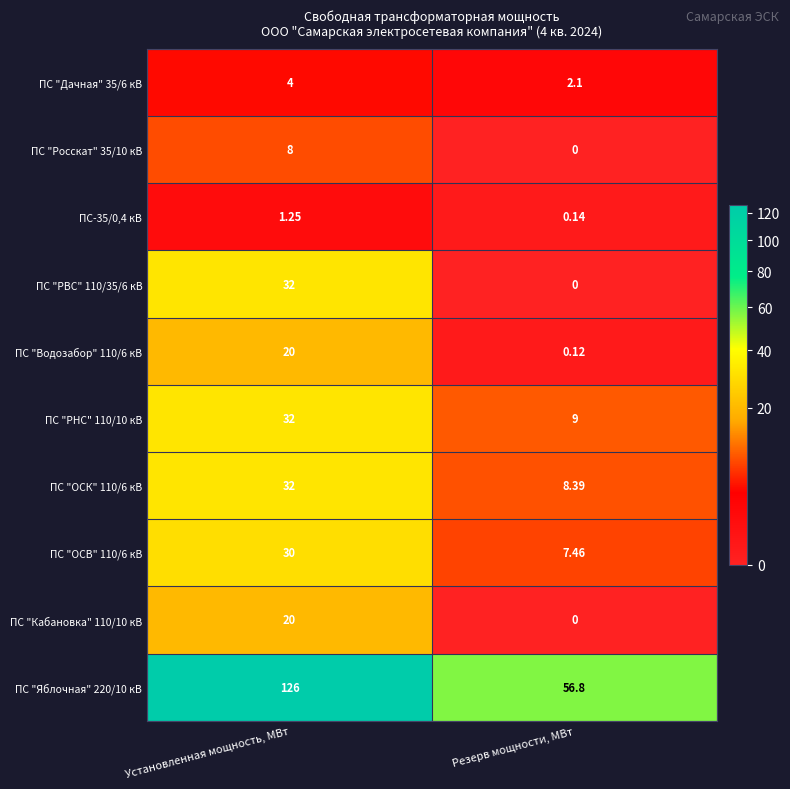

At which category is the sum across all series the highest?

Установленная мощность, МВт